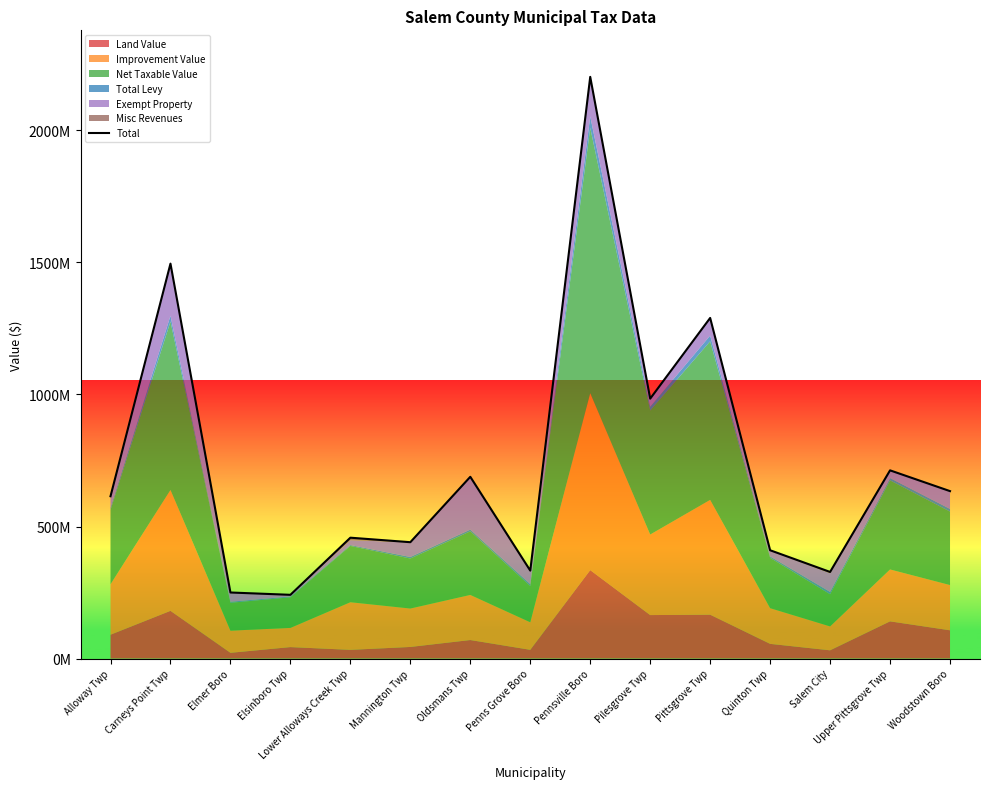

Reading left to right, list all the values displayed in this chart.

Alloway Twp=614684162	Carneys Point Twp=1495677831	Elmer Boro=250084622	Elsinboro Twp=241292892	Lower Alloways Creek Twp=457670479	Mannington Twp=440573785	Oldsmans Twp=688316790	Penns Grove Boro=332991255	Pennsville Boro=2202991607	Pilesgrove Twp=984287578	Pittsgrove Twp=1289955454	Quinton Twp=410088554	Salem City=327926444	Upper Pittsgrove Twp=712709665	Woodstown Boro=634038075